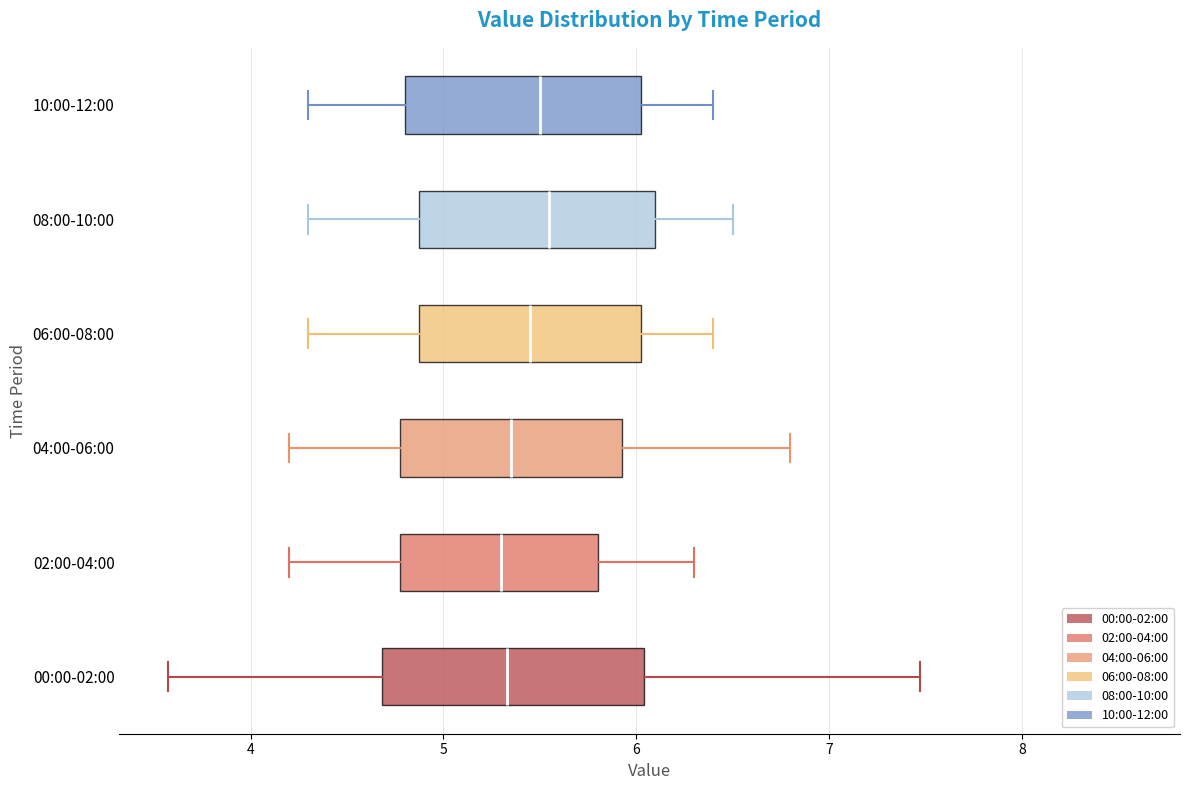

Where does the left whisker of the box for 02:00-04:00 end on the x-axis? The values are not printed on the chart, so give them approximately, as read against the axis.

4.2